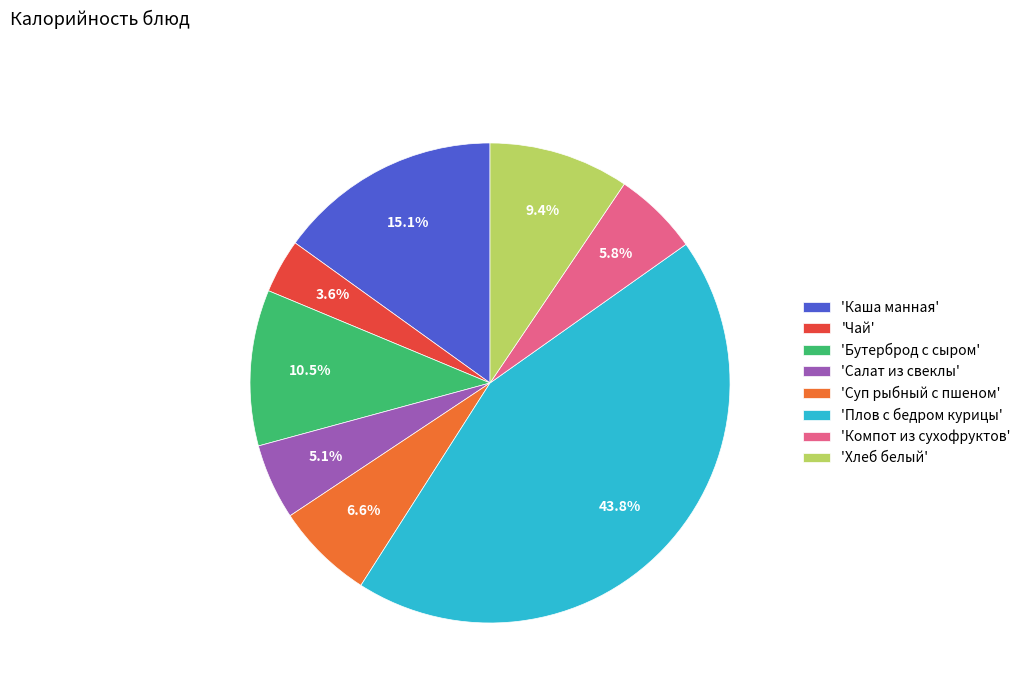

What portion of the pie excludes 'Плов с бедром курицы'?

56.2%